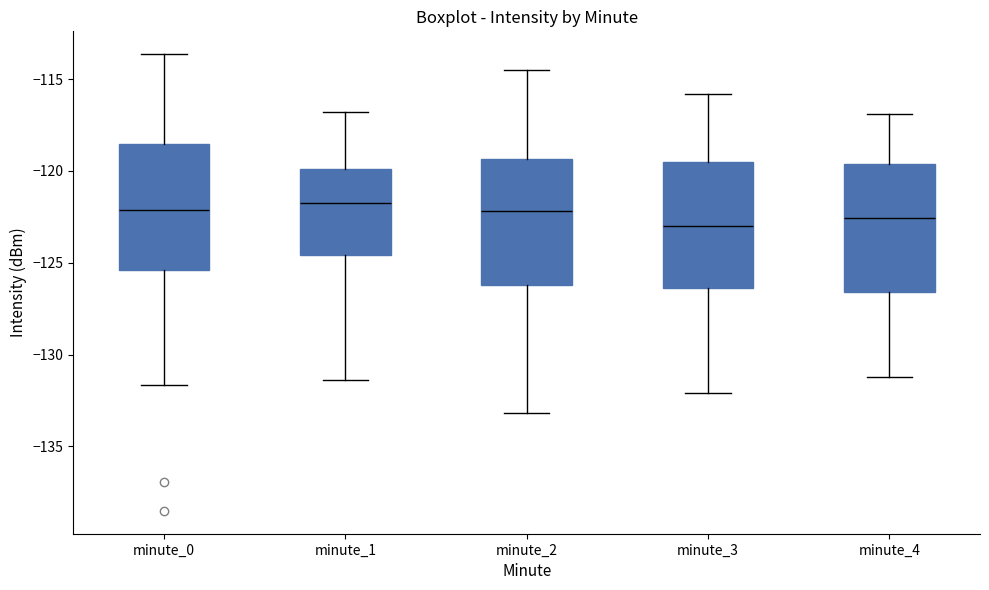

Reading left to right, transcribe this box plot: for each box, give where its median line is, the range the box spans, and where its two whiskers end, as read against the y-axis. The values are not printed on the chart, so give them approximately, as read against the axis.

minute_0: median -122.0, box -125.5 to -118.5, whiskers -131.5 to -113.5
minute_1: median -121.5, box -124.5 to -120.0, whiskers -131.5 to -117.0
minute_2: median -122.0, box -126.0 to -119.5, whiskers -133.0 to -114.5
minute_3: median -123.0, box -126.5 to -119.5, whiskers -132.0 to -116.0
minute_4: median -122.5, box -126.5 to -119.5, whiskers -131.0 to -117.0